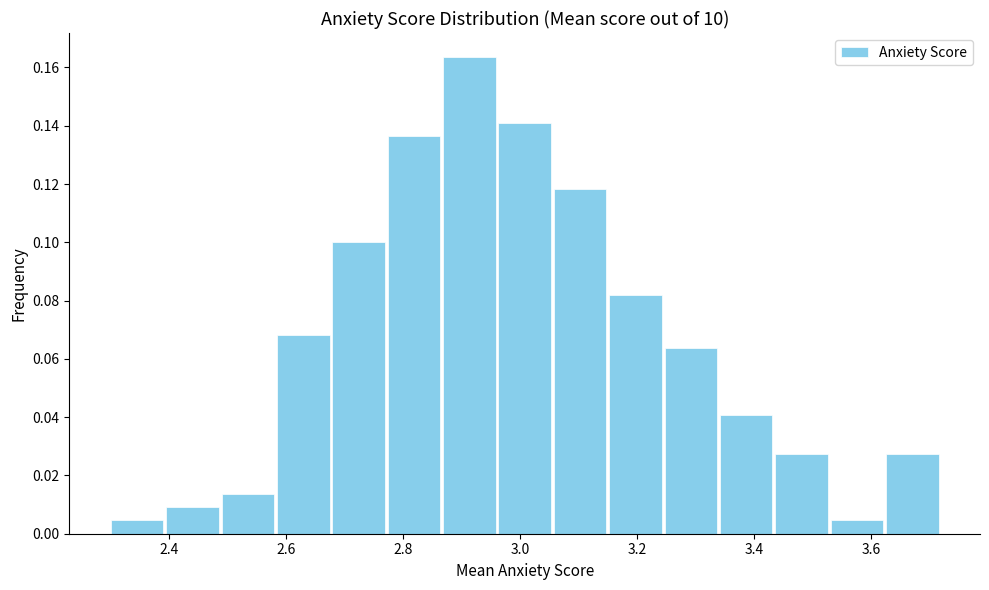

Reading left to right, list every bar in this chart as the range it spans on the x-axis followed by its height. Neither the bar edges nor the heights are printed on the chart, so give them approximately, as read against the axes.

2.30 to 2.40: 0.004
2.40 to 2.48: 0.010
2.48 to 2.58: 0.014
2.58 to 2.68: 0.068
2.68 to 2.78: 0.100
2.78 to 2.86: 0.136
2.86 to 2.96: 0.164
2.96 to 3.06: 0.140
3.06 to 3.16: 0.118
3.16 to 3.24: 0.082
3.24 to 3.34: 0.064
3.34 to 3.44: 0.040
3.44 to 3.54: 0.028
3.54 to 3.62: 0.004
3.62 to 3.72: 0.028